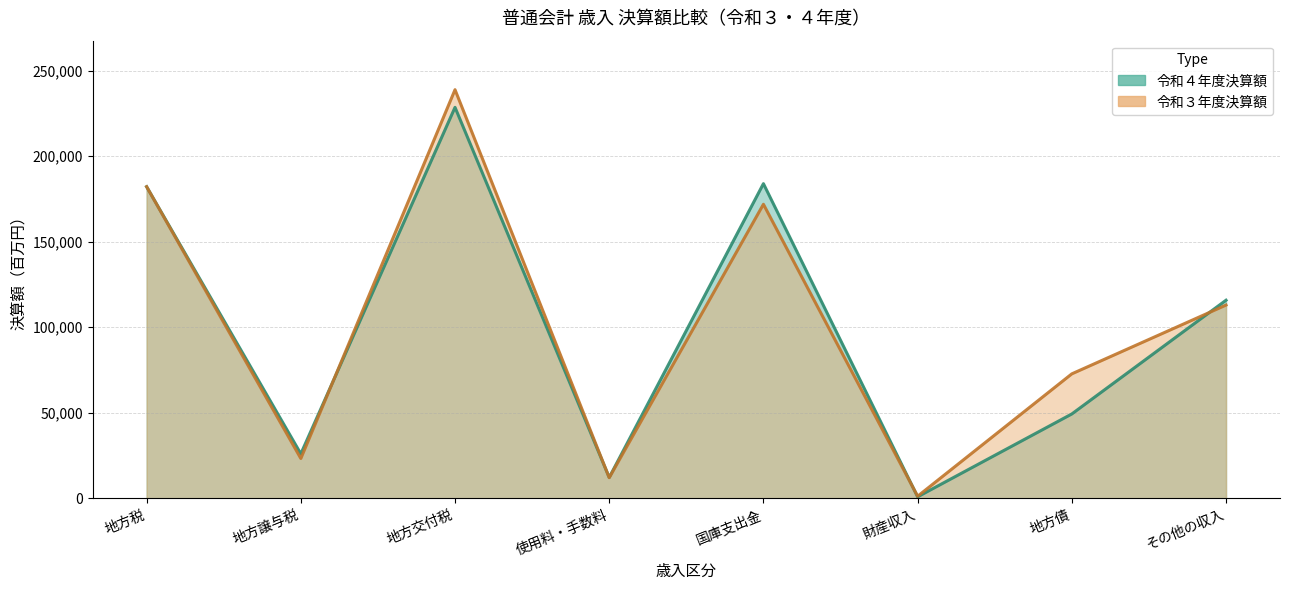

Which category has the highest value across all series?

地方交付税